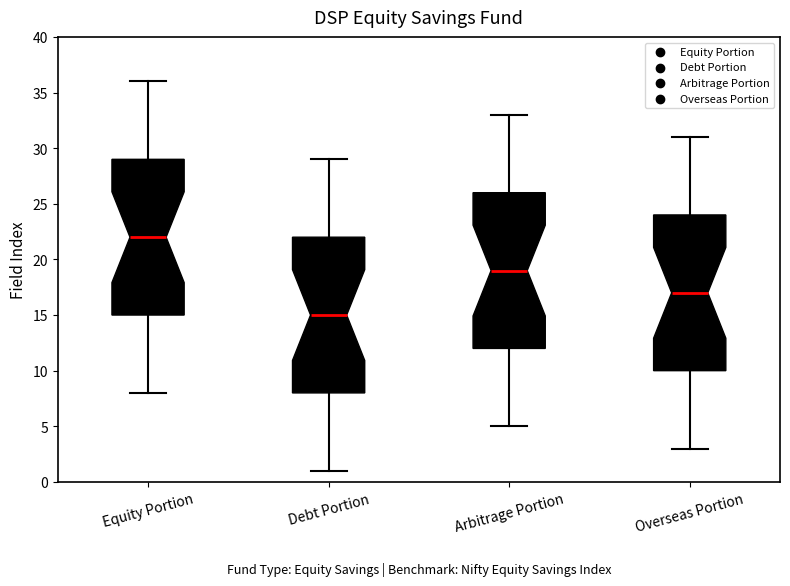

Reading left to right, read every box against the y-axis: the position of its median line, the range the box covers, and the ends of its whiskers. The values are not printed on the chart, so give them approximately, as read against the axis.

Equity Portion: median 22, box 15 to 29, whiskers 8 to 36
Debt Portion: median 15, box 8 to 22, whiskers 1 to 29
Arbitrage Portion: median 19, box 12 to 26, whiskers 5 to 33
Overseas Portion: median 17, box 10 to 24, whiskers 3 to 31